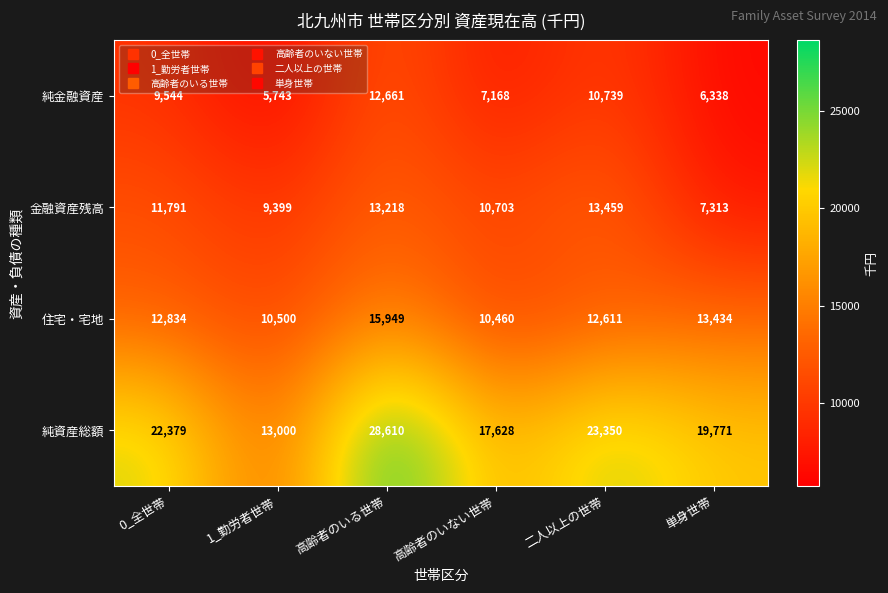

Count the number of data series in this chart.

4